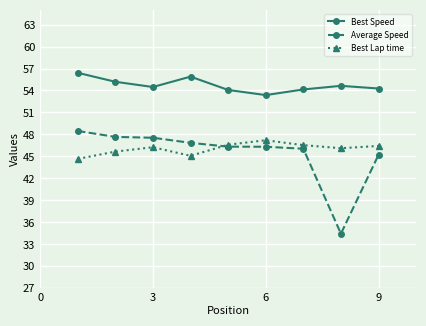

Which series has the largest total across all categories?

Best Speed